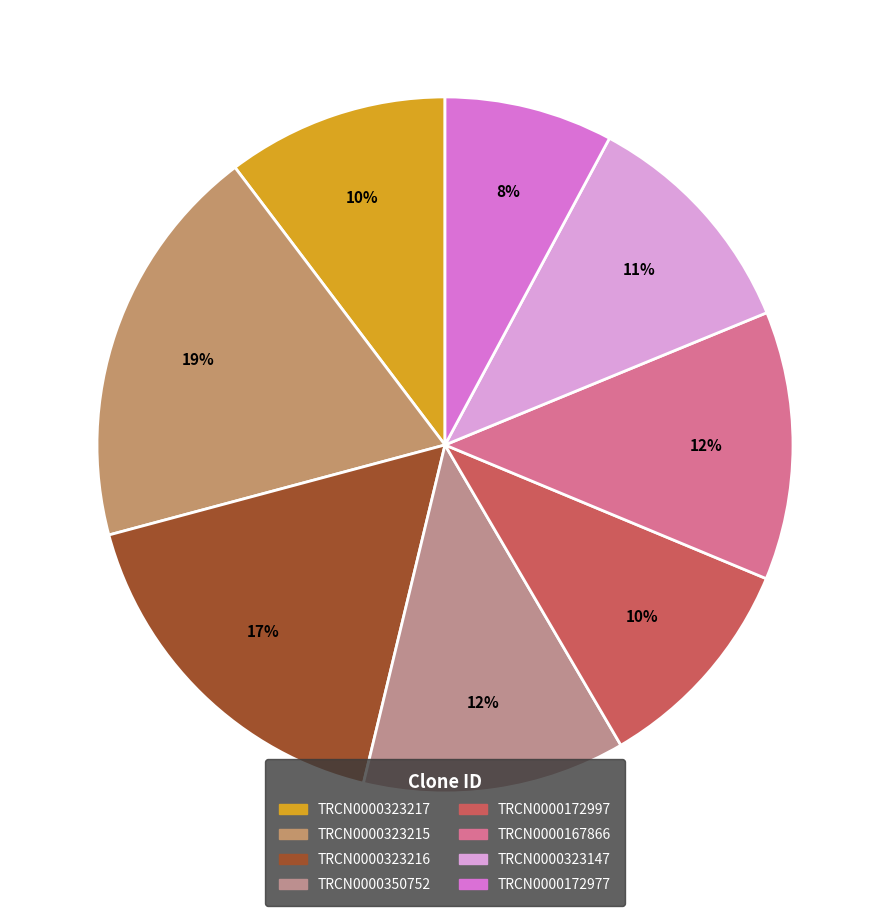

Does TRCN0000323217 account for over 50% of the chart?

No